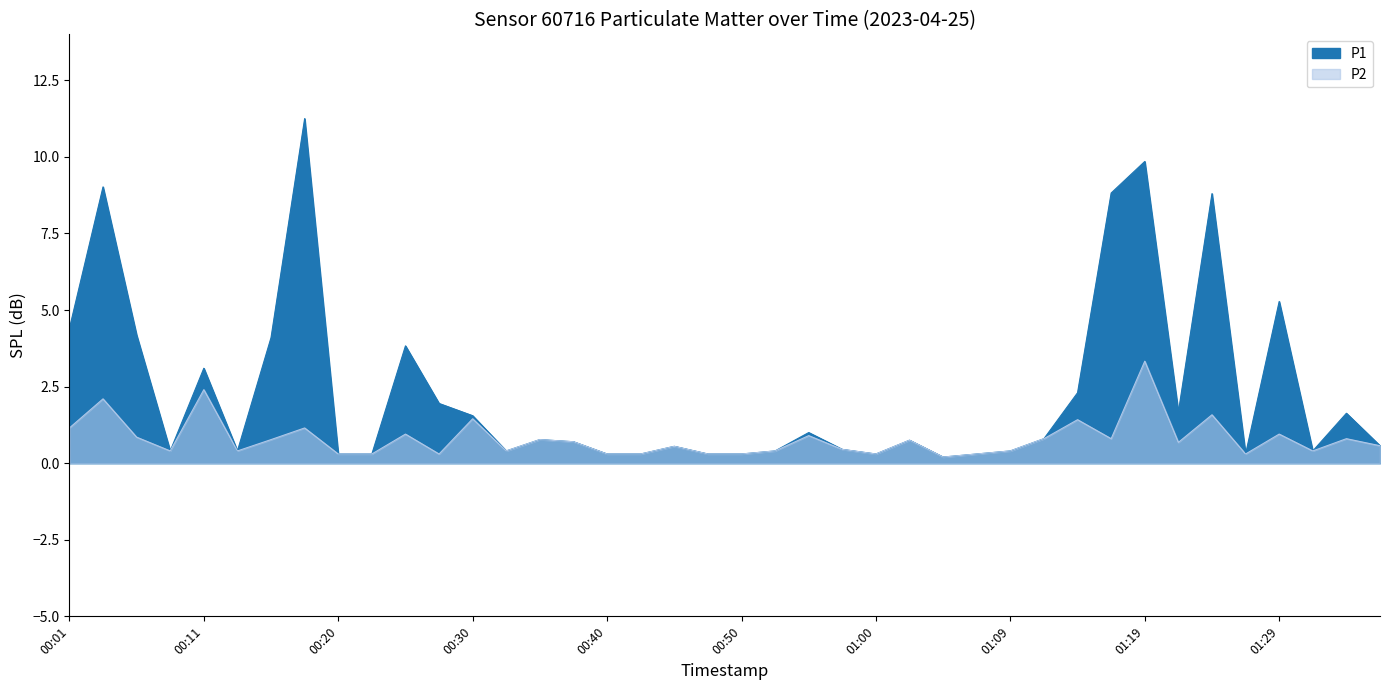

How many lines are shown in the chart?

2